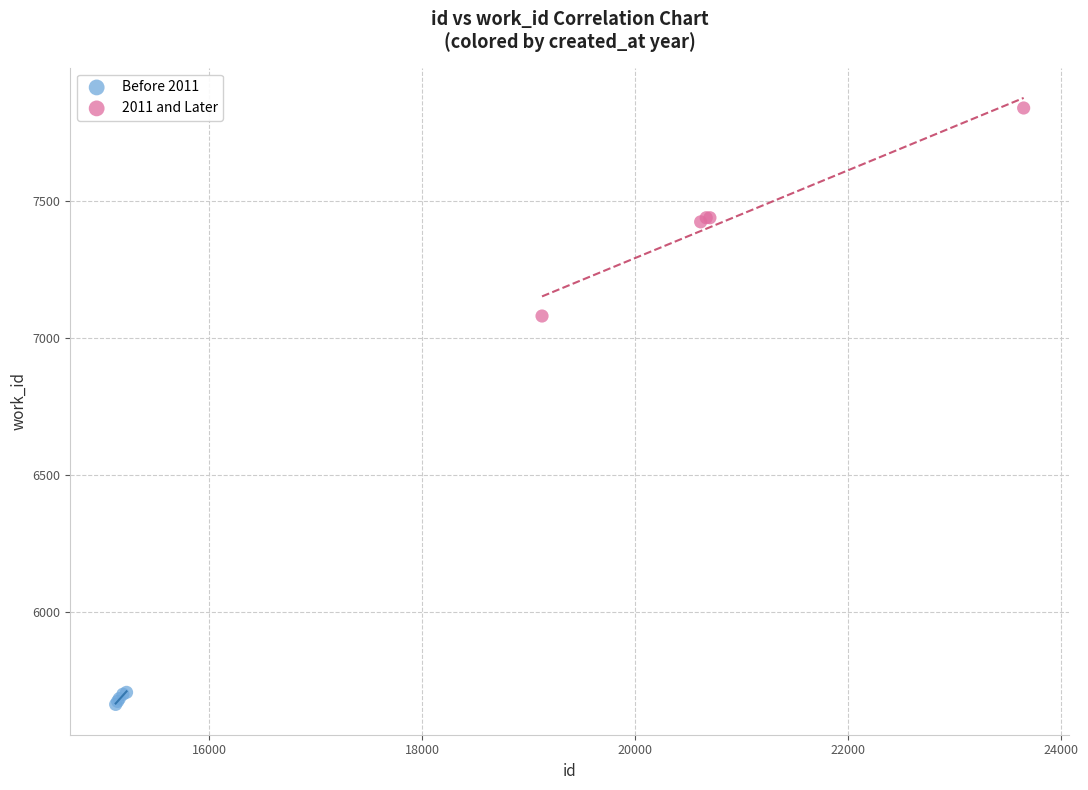

Which series contains the lowest Y value?

Before 2011